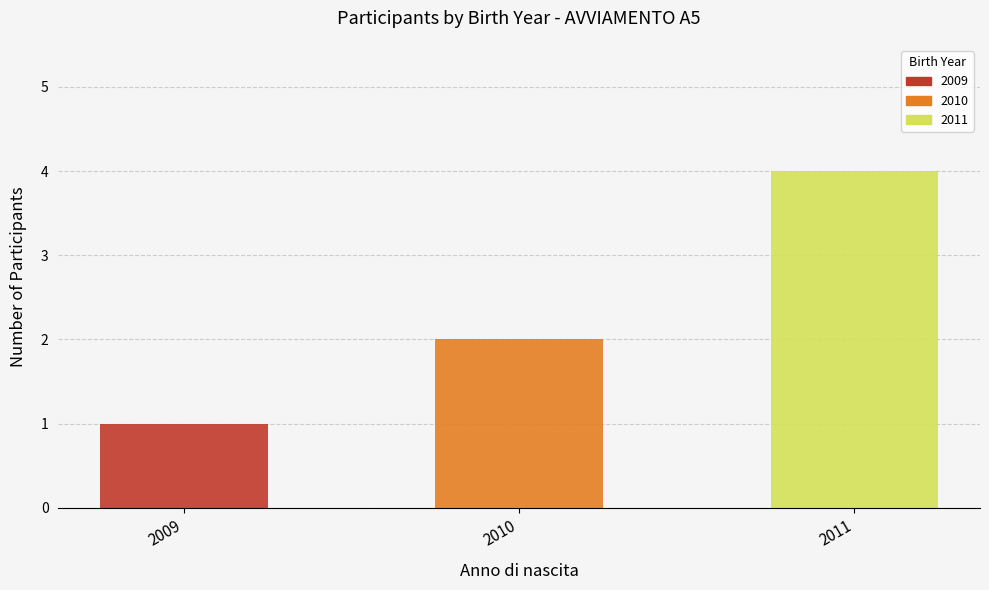

What is the minimum value shown in the chart?

1